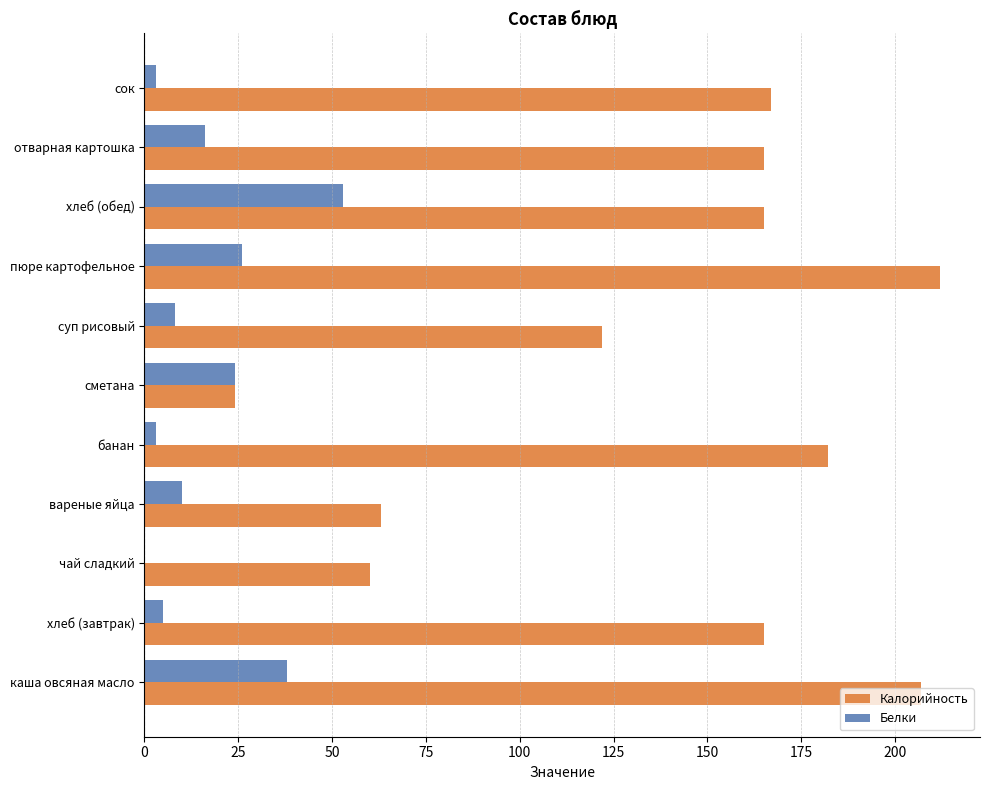

Which series has the largest total across all categories?

Калорийность